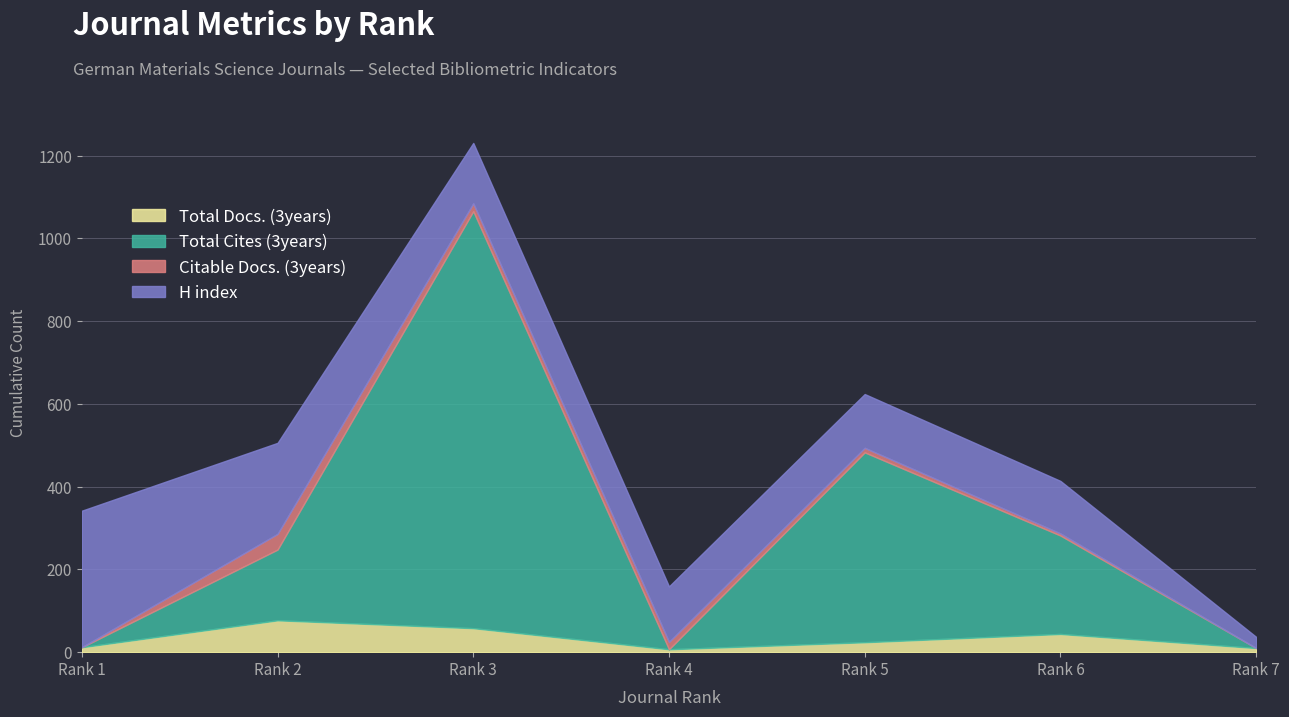

What is the average value of the Citable Docs. (3years) series?

13